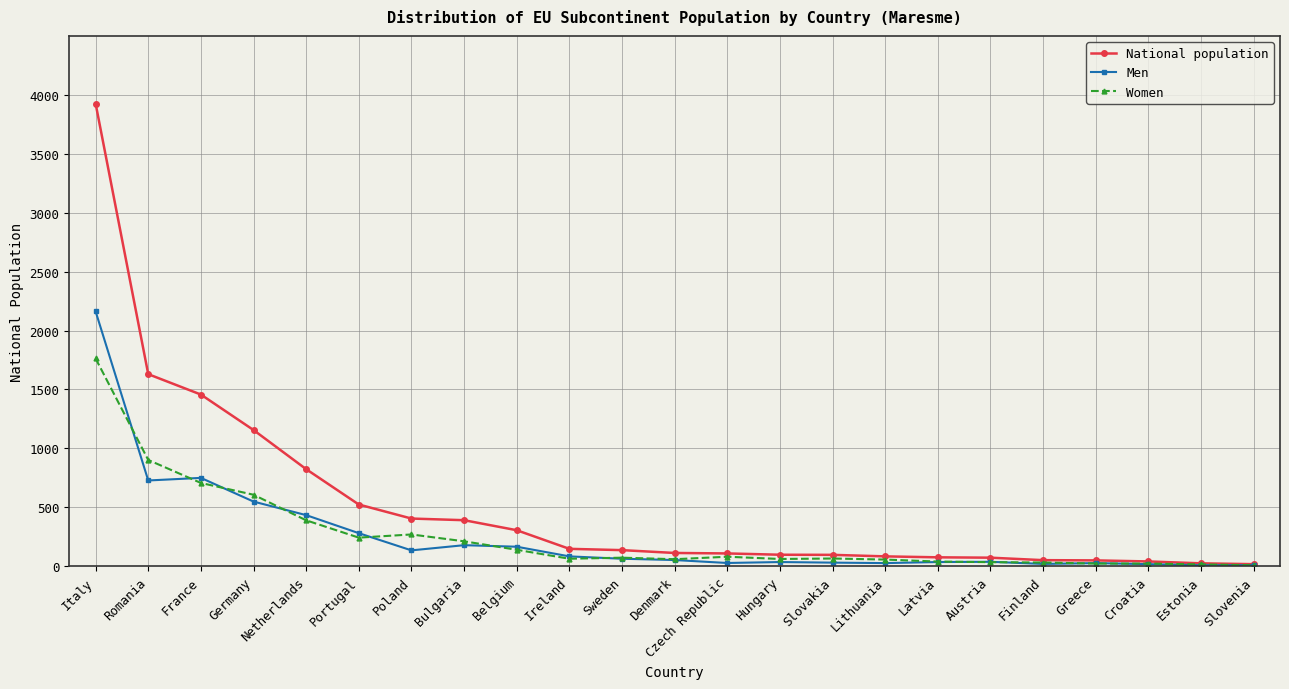

What position from the right is Romania?

22